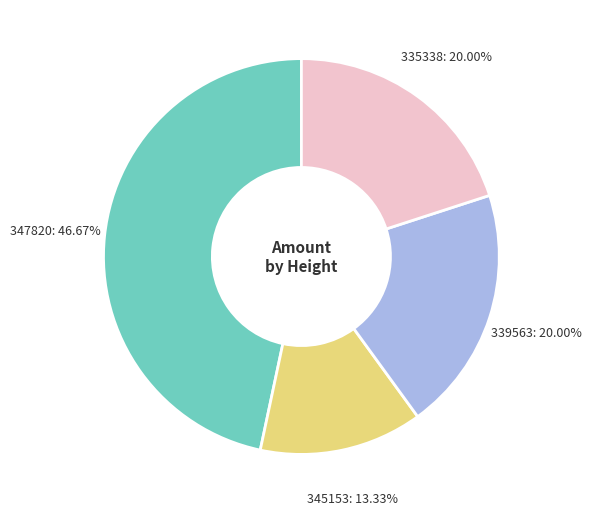

Count the number of slices in the pie.

4